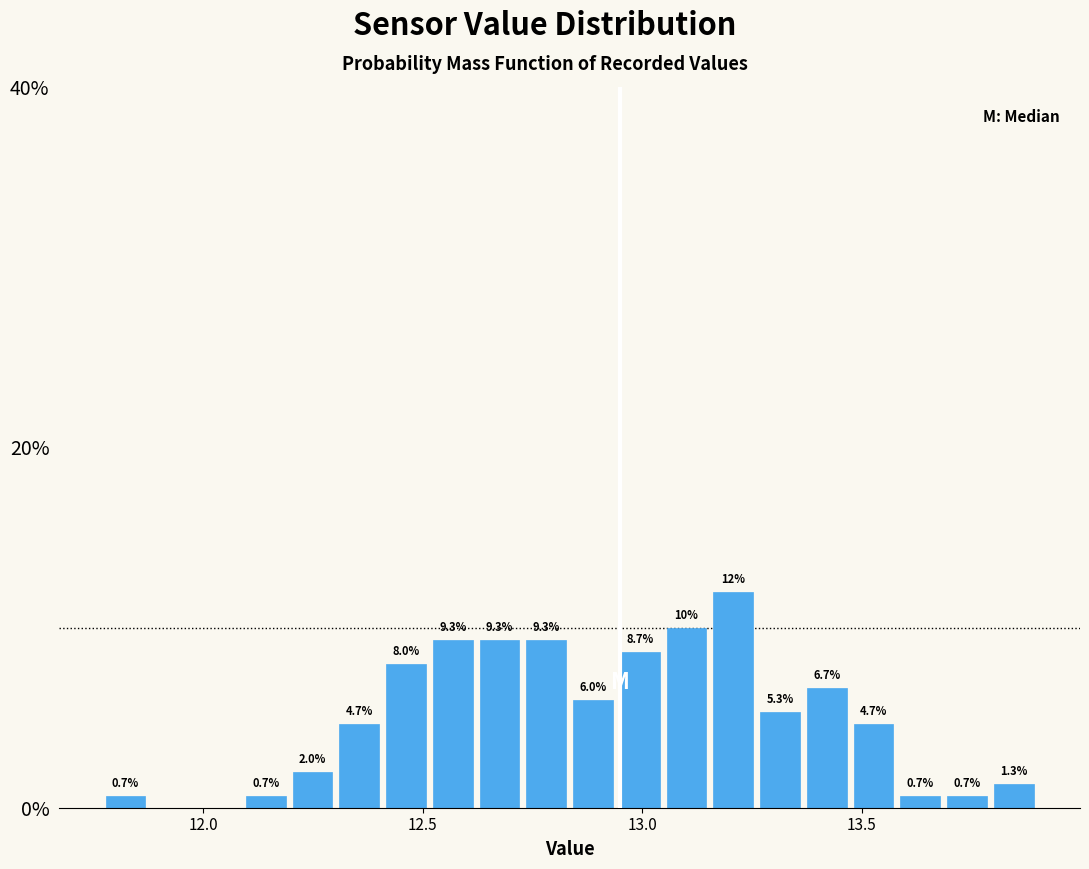

Around what value on the x-axis is the tallest bar? Give the approximate position of its centre, as read against the axis.

13.20